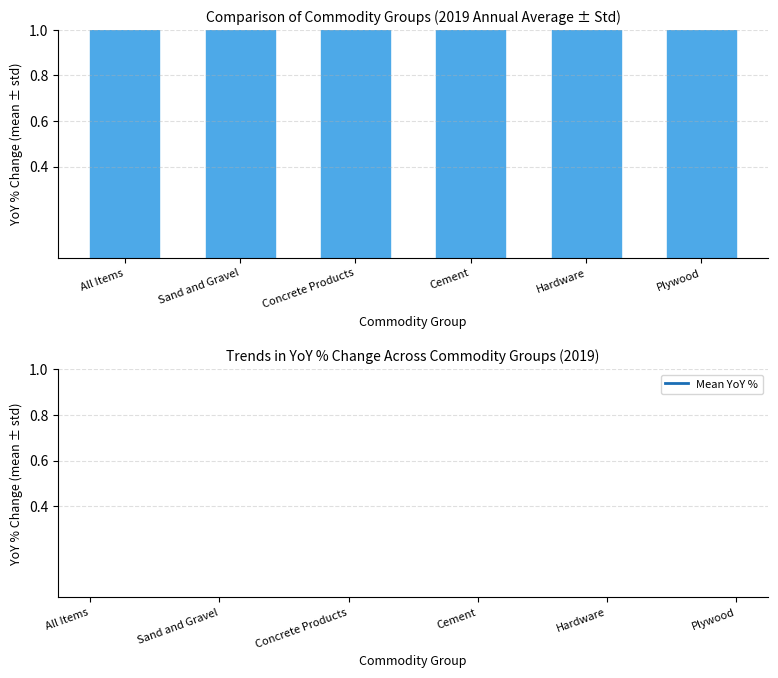

Reading left to right, what are all the values shown in this chart?

Ave: 2.9	5.3	4.2	2.8	1.5	1.8
Mean YoY %: 3.3	5.5	4.6	2.9	1.5	1.9